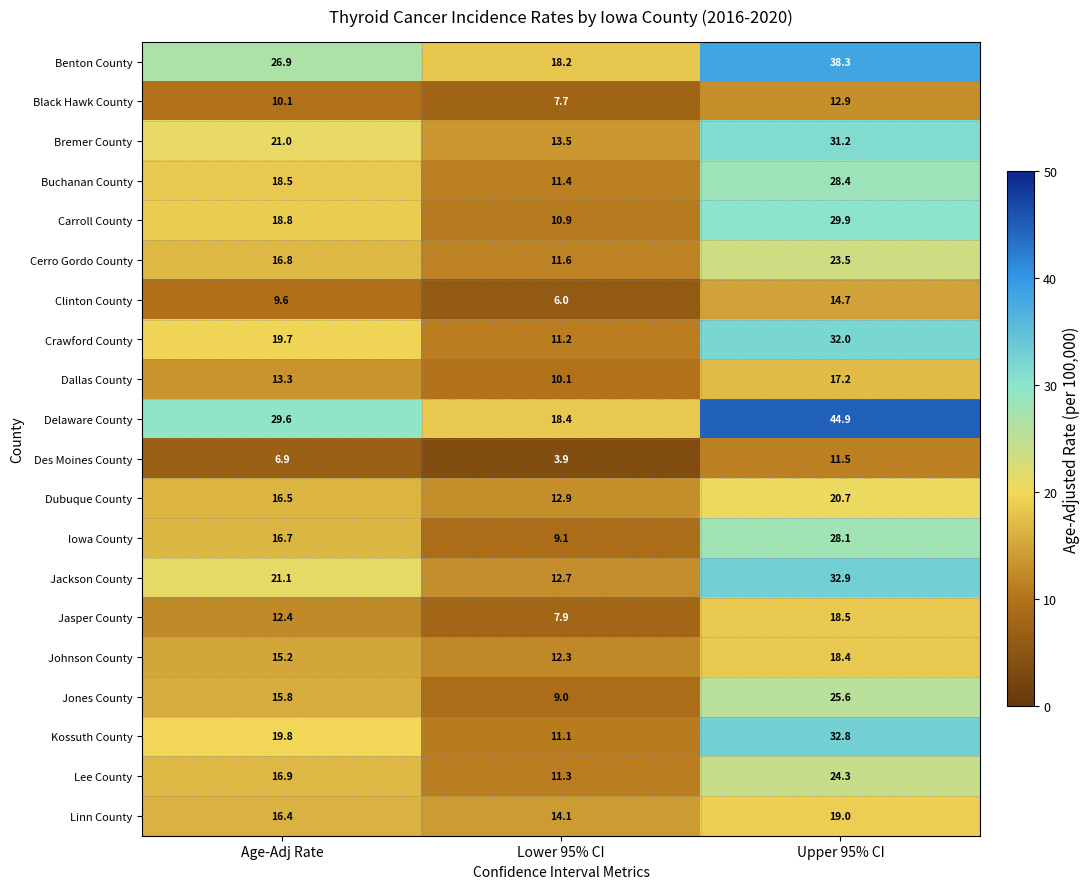

How many series are shown in this chart?

20